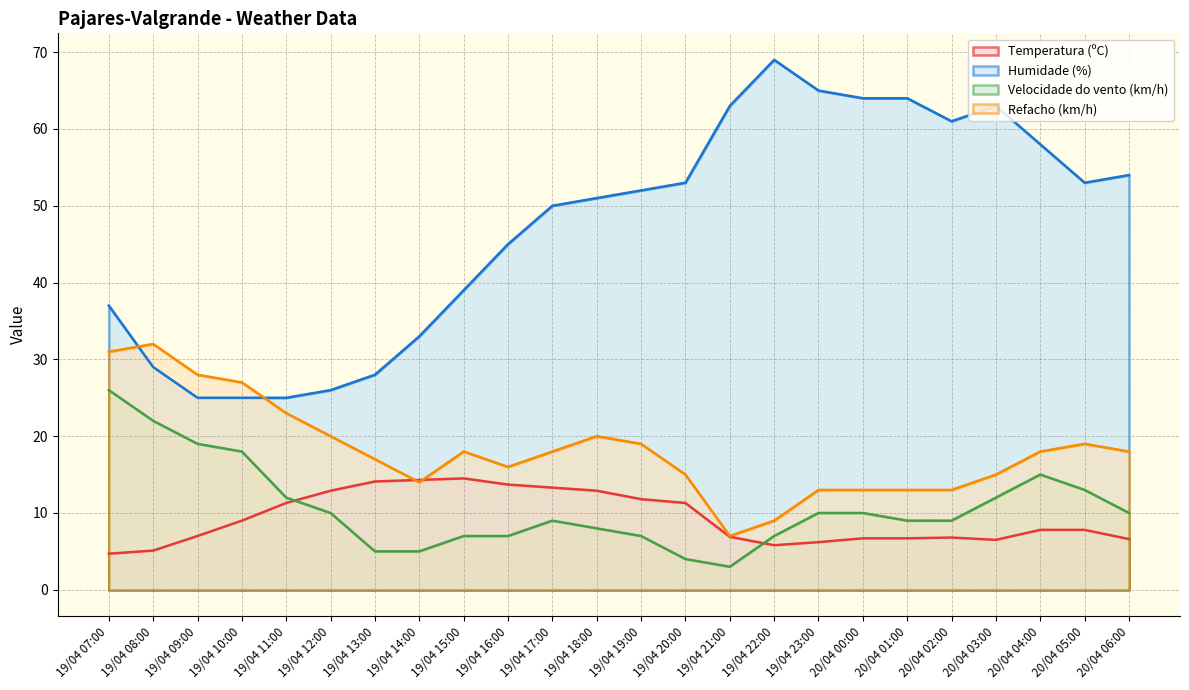

After their last crossing, which series has the higher values: Temperatura (ºC) or Velocidade do vento (km/h)?

Velocidade do vento (km/h)